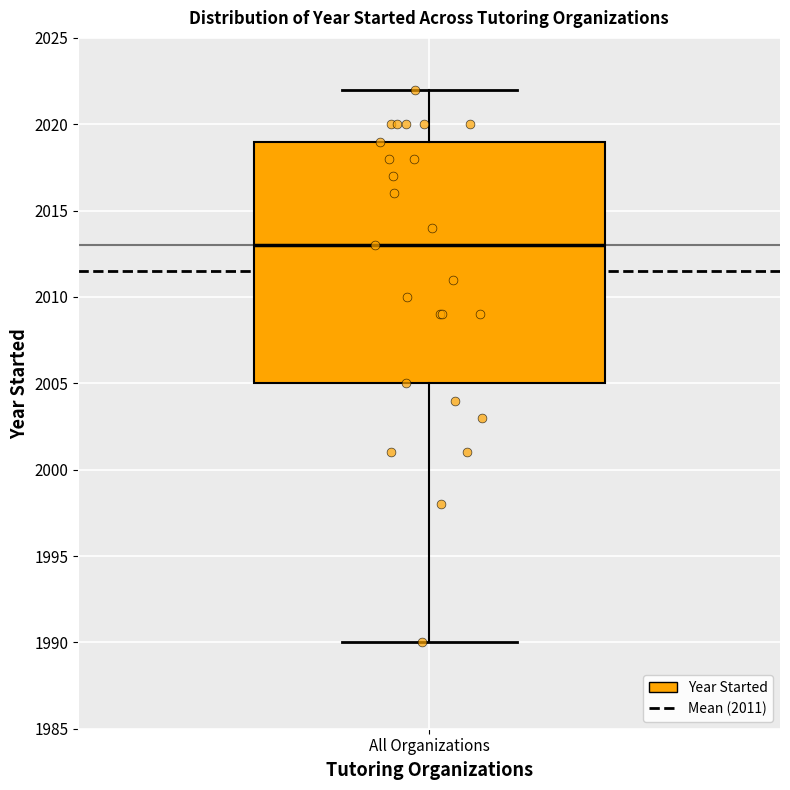

Read this box plot against the y-axis: the position of the median line, the range covered by the box, and the ends of both whiskers. The values are not printed on the chart, so give them approximately, as read against the axis.

median 2013, box 2005 to 2019, whiskers 1990 to 2022